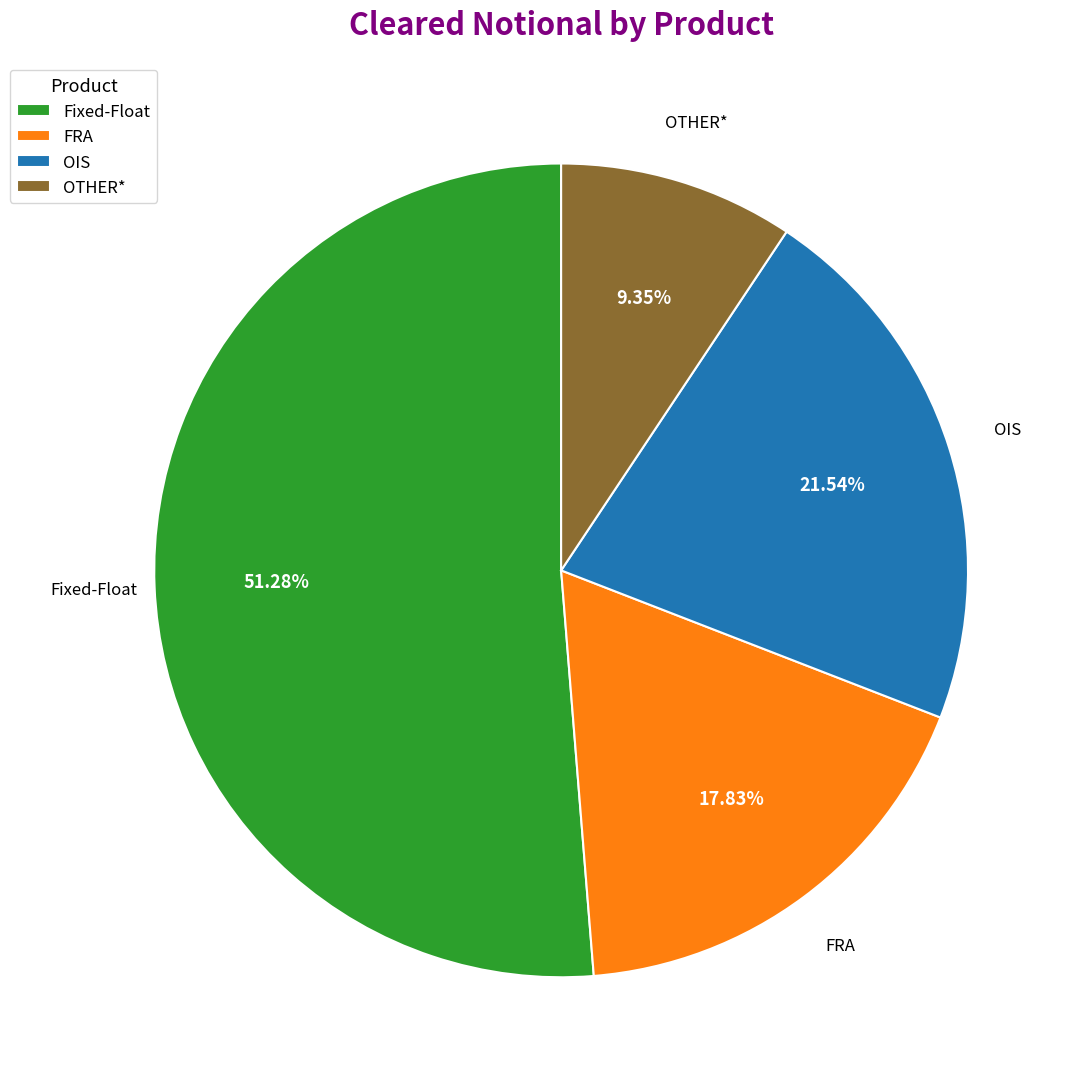

What is the ratio of the value at FRA to the value at Fixed-Float?

0.3